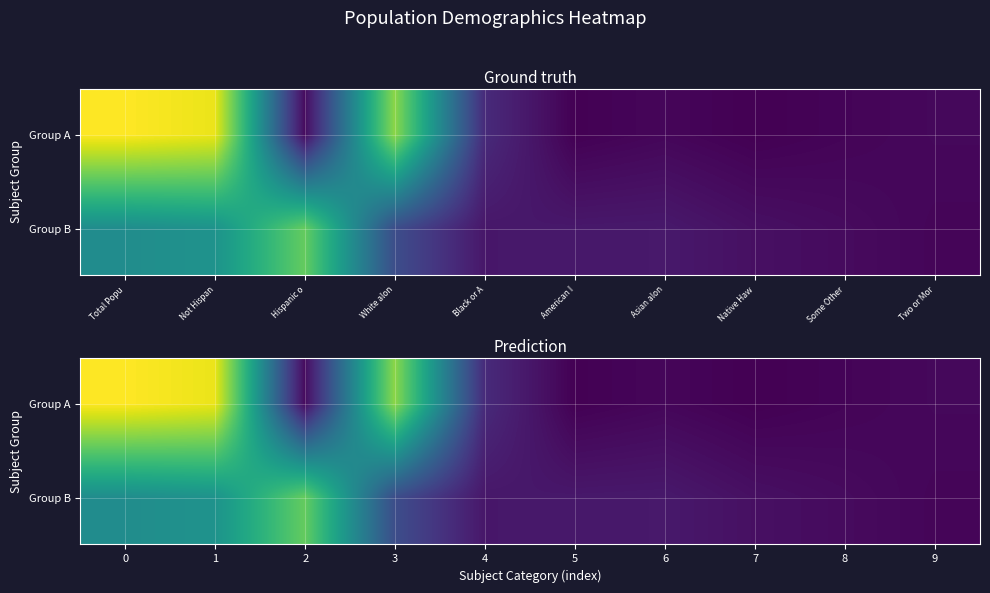

The value of Group A at 7 is 0.0. True or false?

True